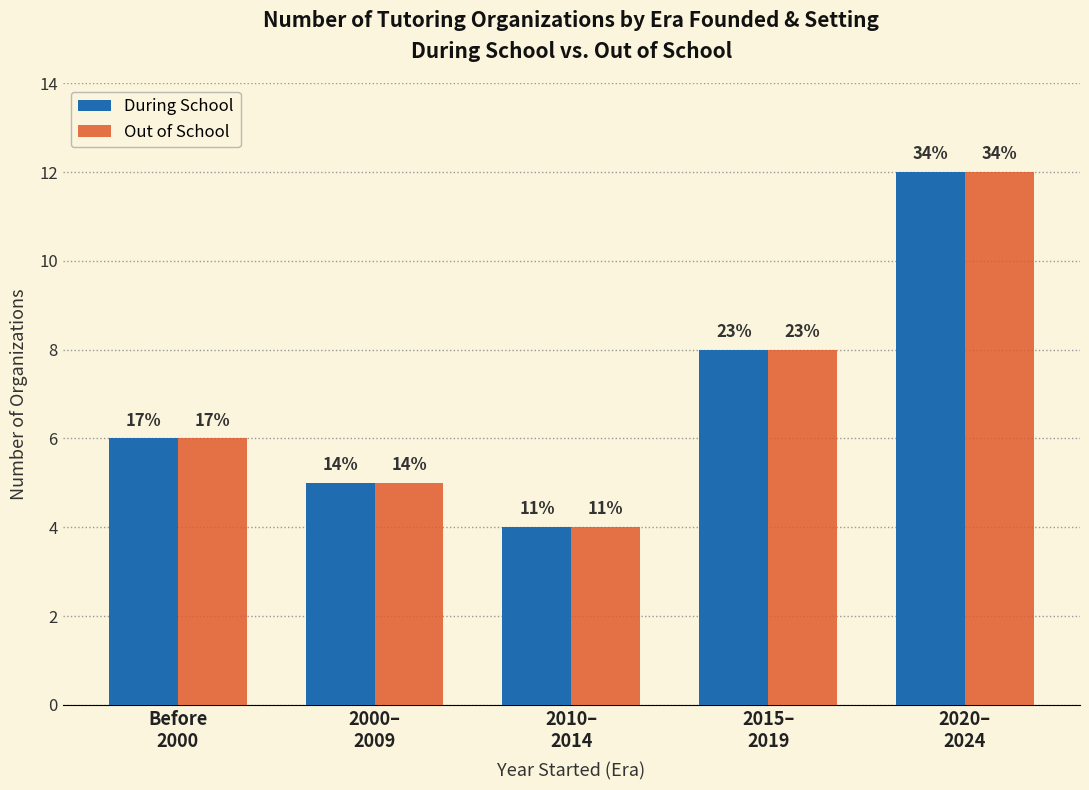

What are all the series names shown in the legend?

During School, Out of School